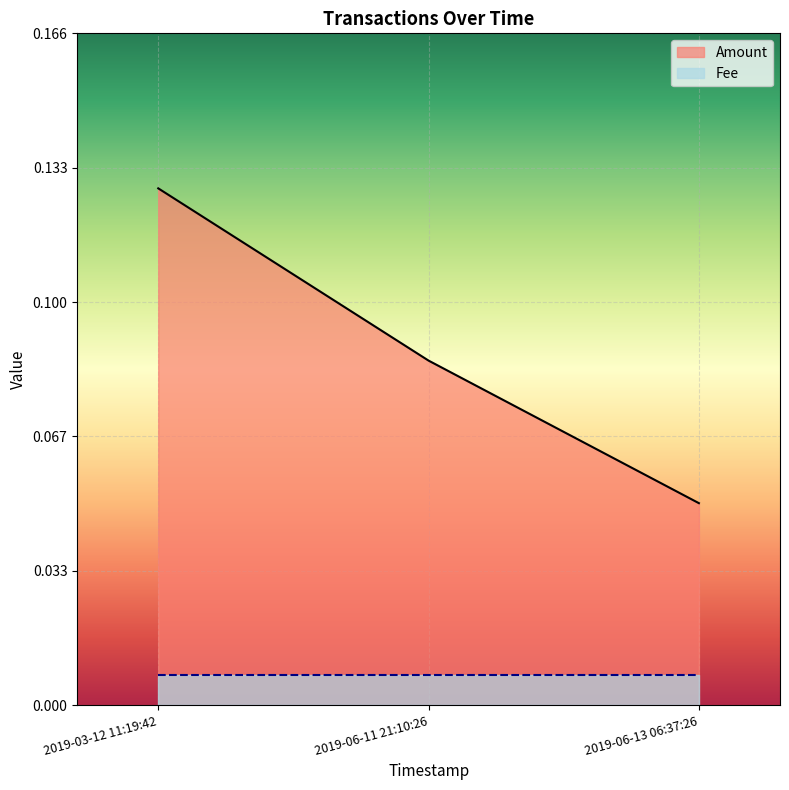

What position from the right is 2019-06-11 21:10:26?

2